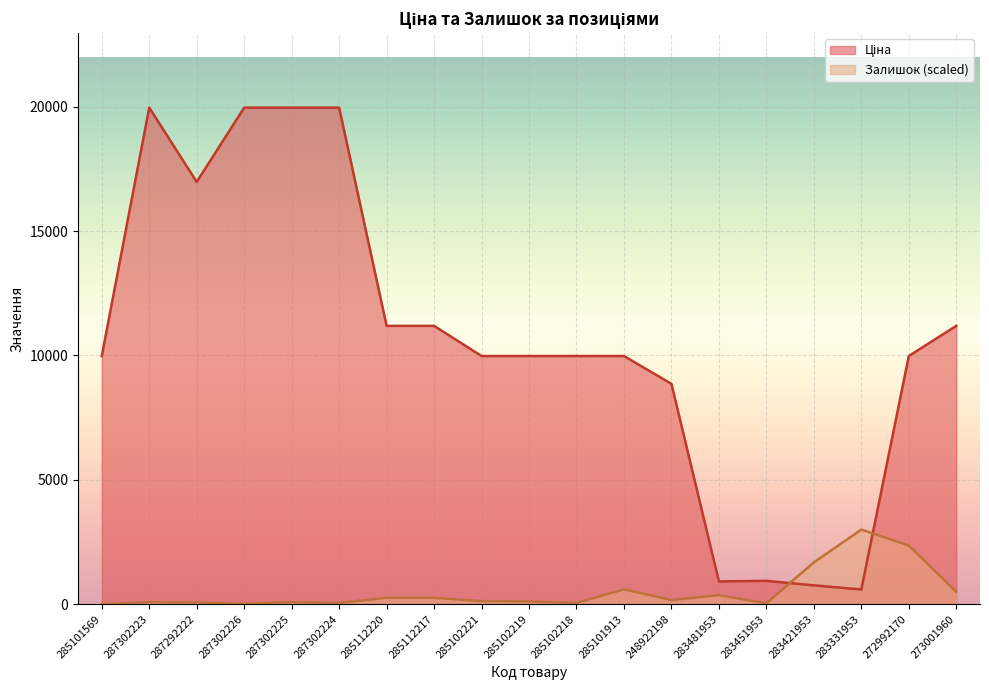

Is it true that Ціна equals 9975.0 at 285102218?

True